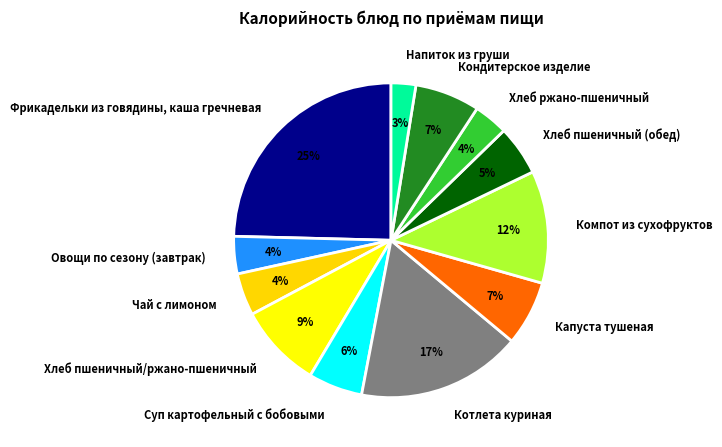

Do Компот из сухофруктов and Хлеб пшеничный (обед) together represent more than half of the pie?

No